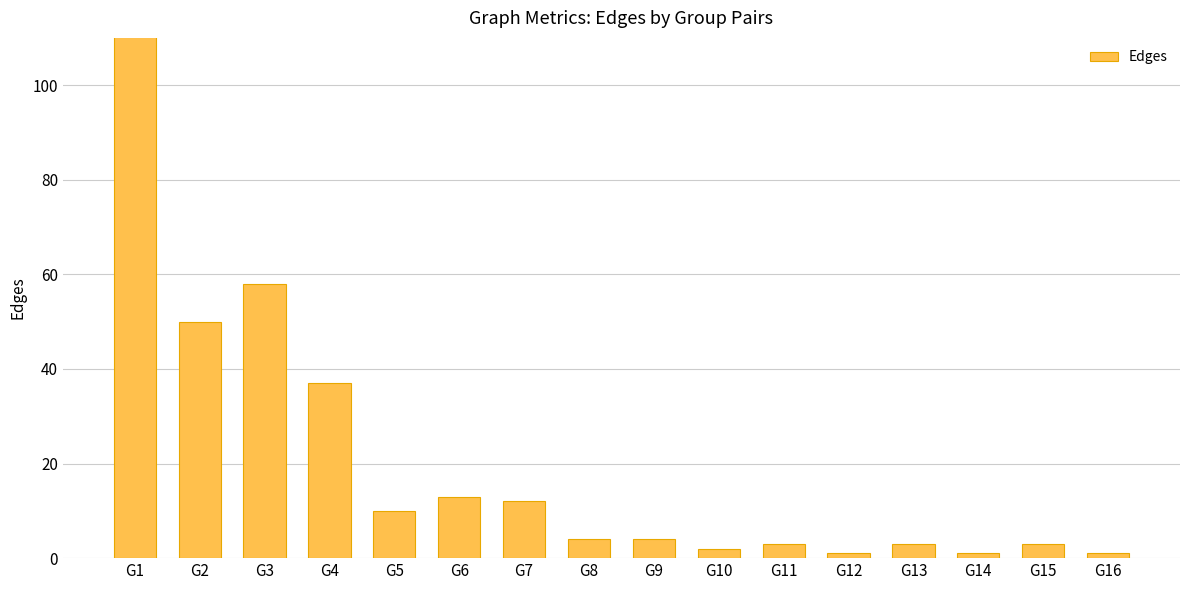

Where does the data first go above 4?

G1